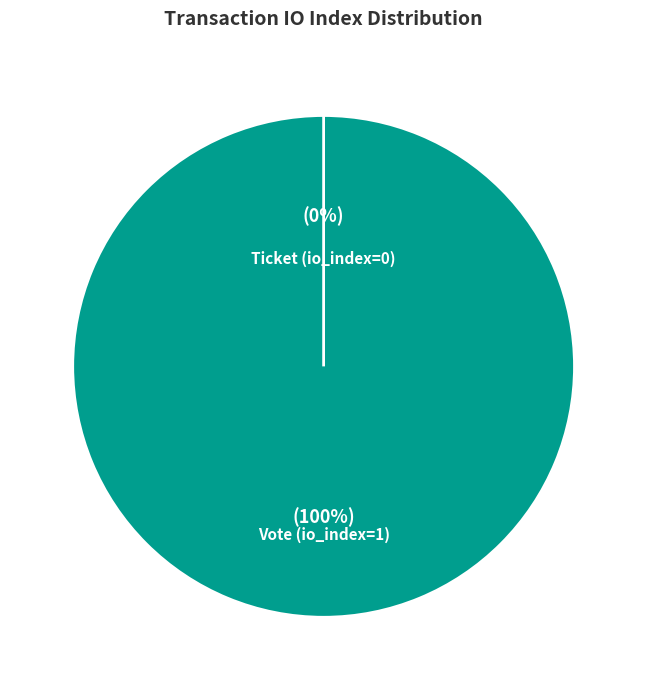

What is the smallest slice in the pie chart?

Ticket (io_index=0)